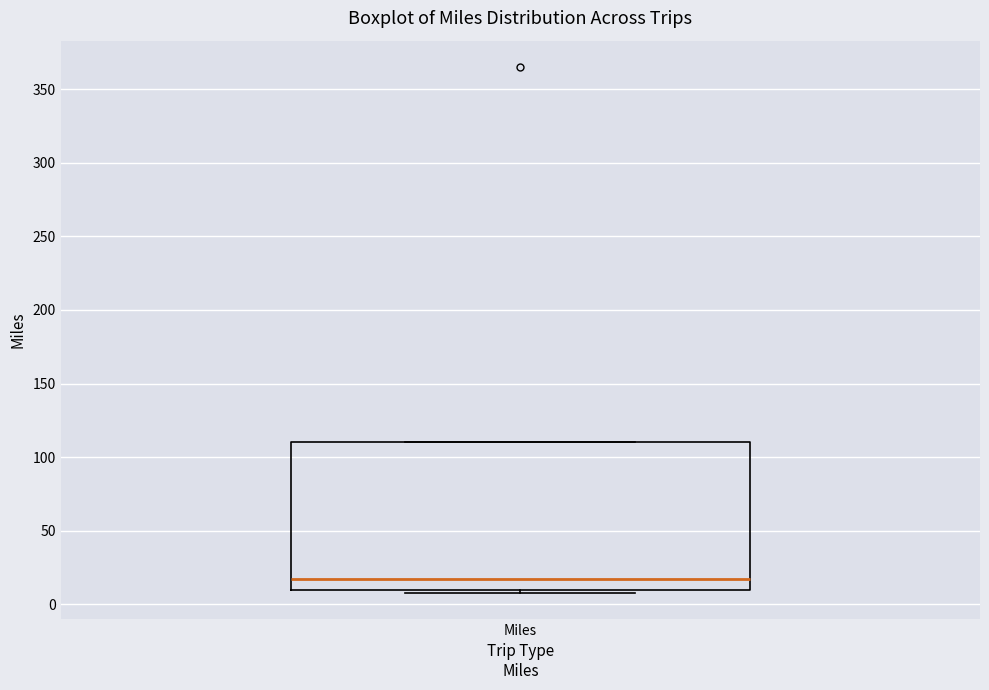

Read this box plot against the y-axis: the position of the median line, the range covered by the box, and the ends of both whiskers. The values are not printed on the chart, so give them approximately, as read against the axis.

median 20, box 10 to 110, whiskers 10 to 110